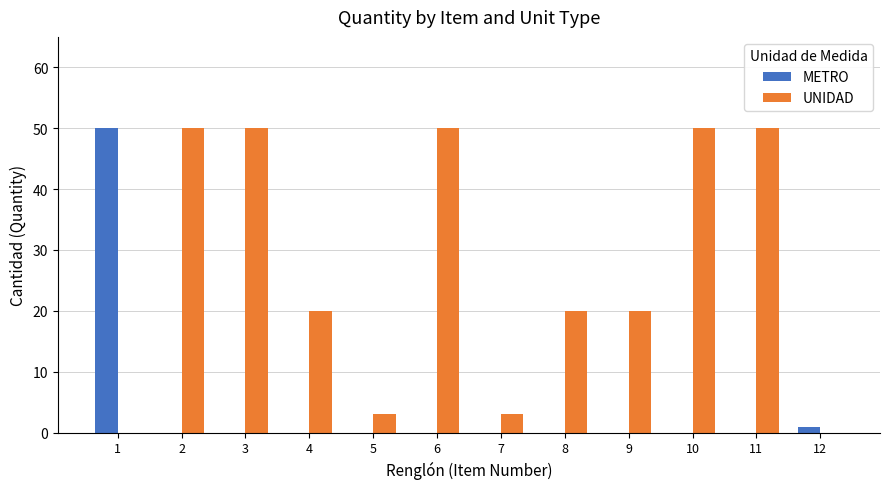

What is the maximum value shown in the chart?

50